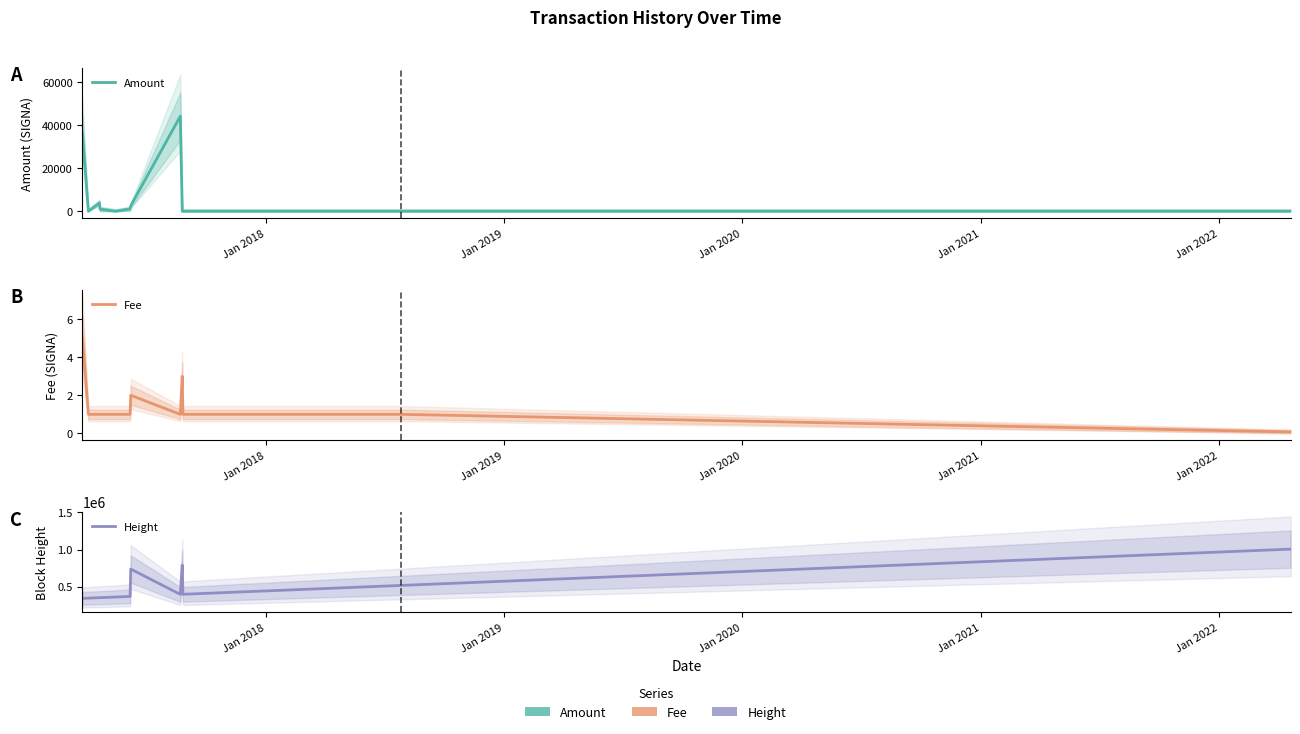

What is the difference between the maximum and second lowest values in the Height series?

660372.0